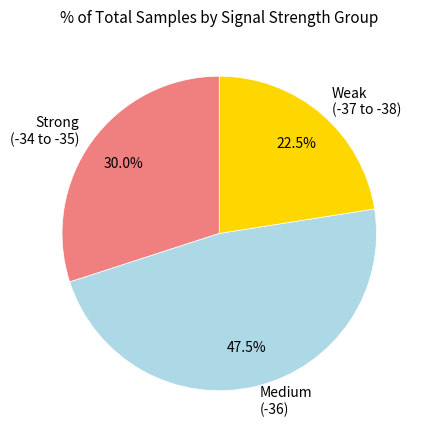

What is the largest slice in the pie chart?

Medium (-36)